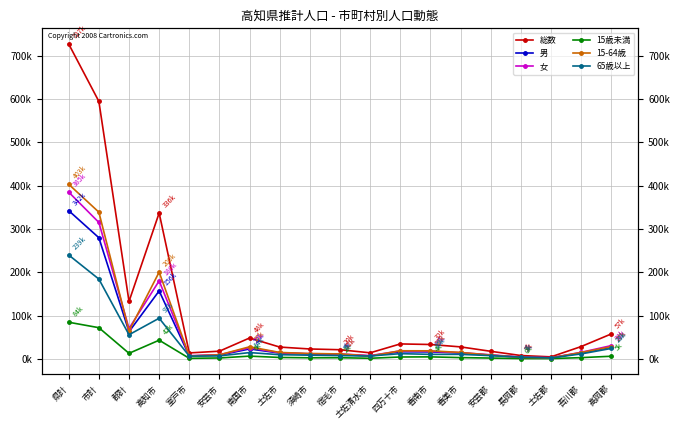

How many distinct data groups are displayed?

6